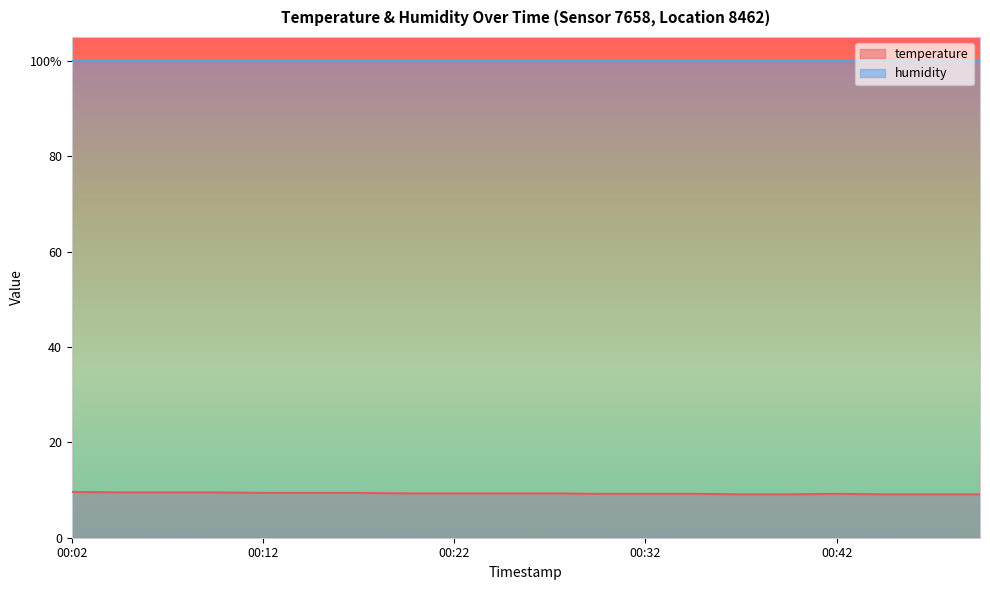

Count the number of categories in the chart.

20